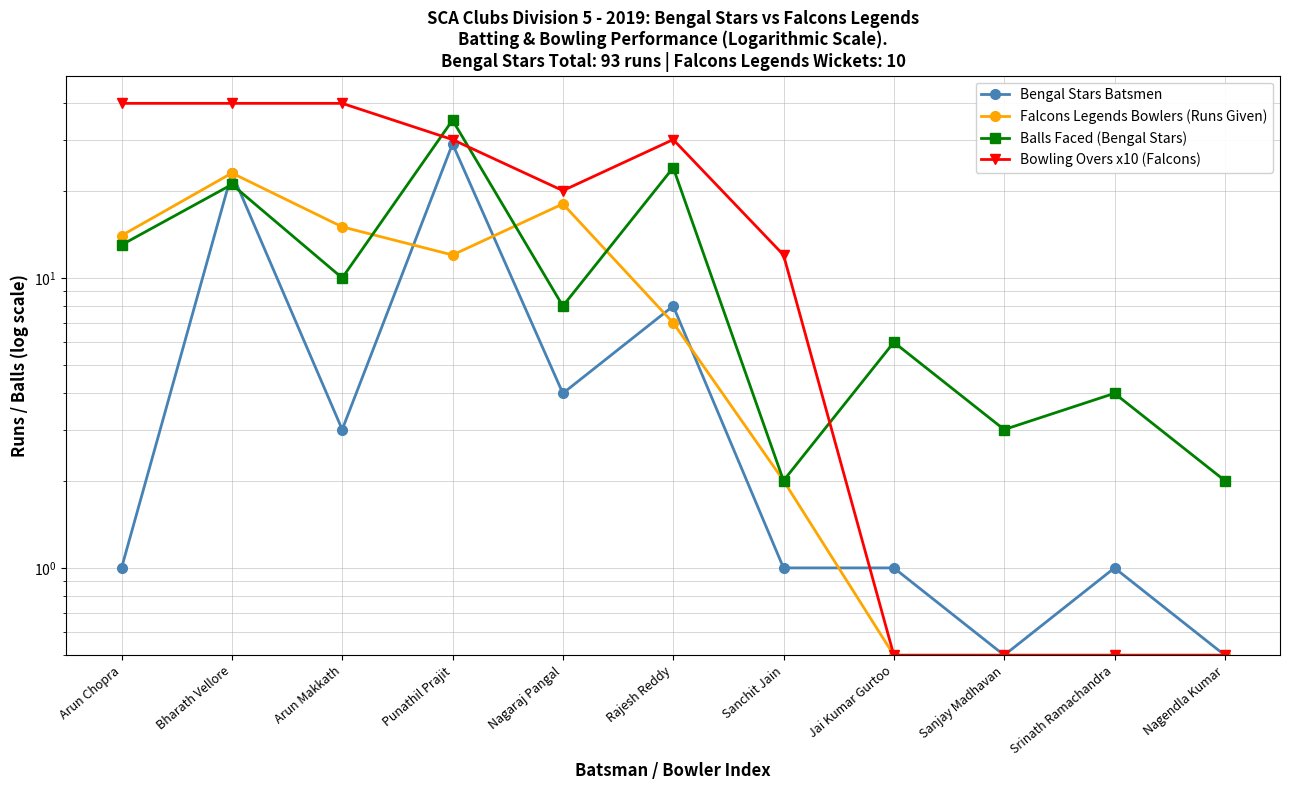

At which category does the chart reach its peak across all series?

Arun Chopra